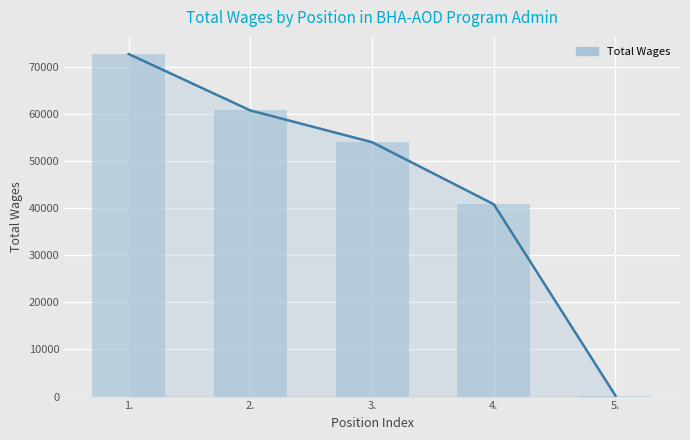

Is it true that the value at 2. is 60759?

True